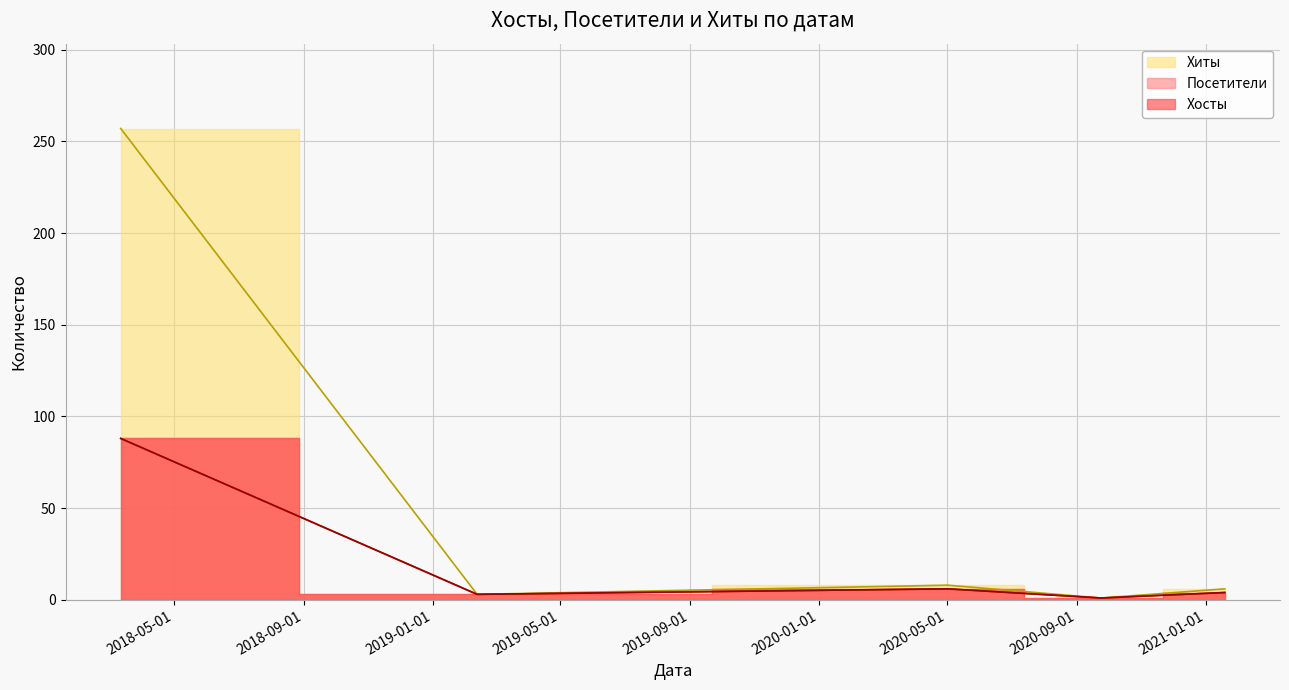

Is it true that Хиты equals 10 at 2021-01-19?

False